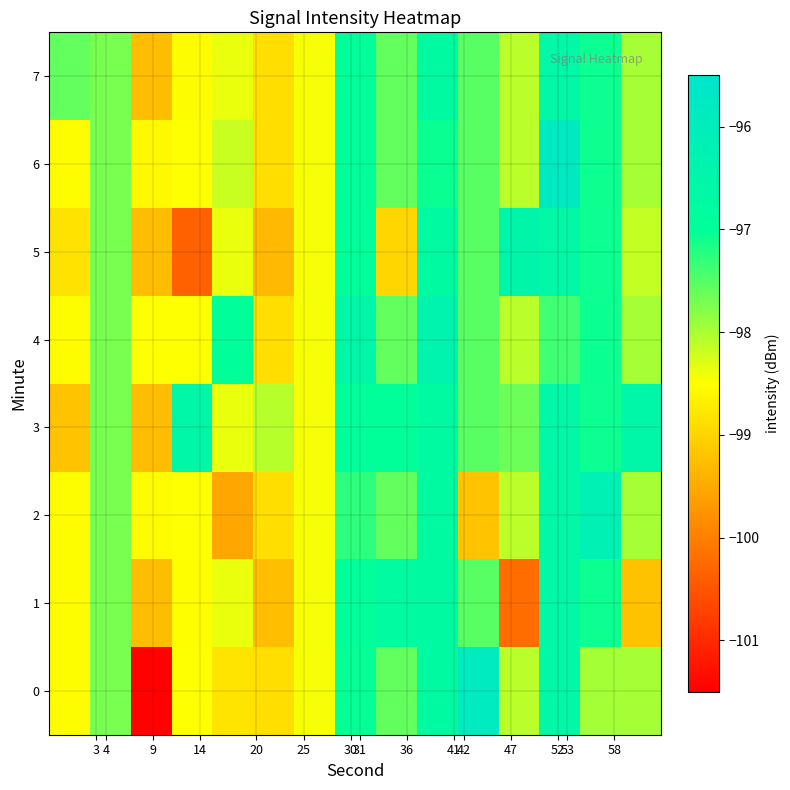

What is the smallest value displayed?

-101.5